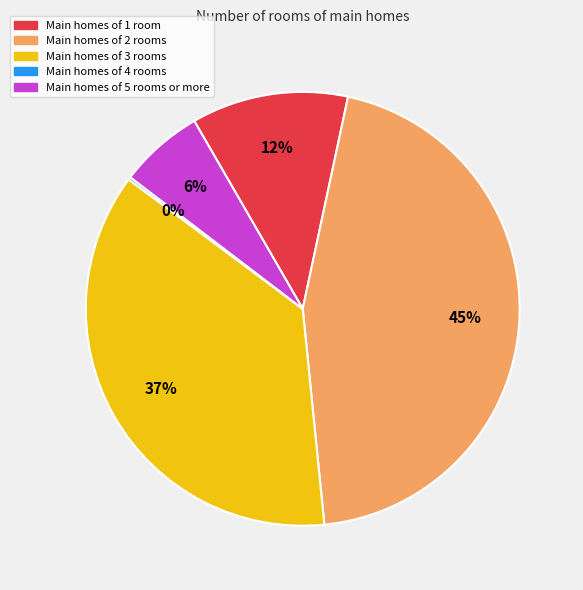

Does any single category account for the majority?

No